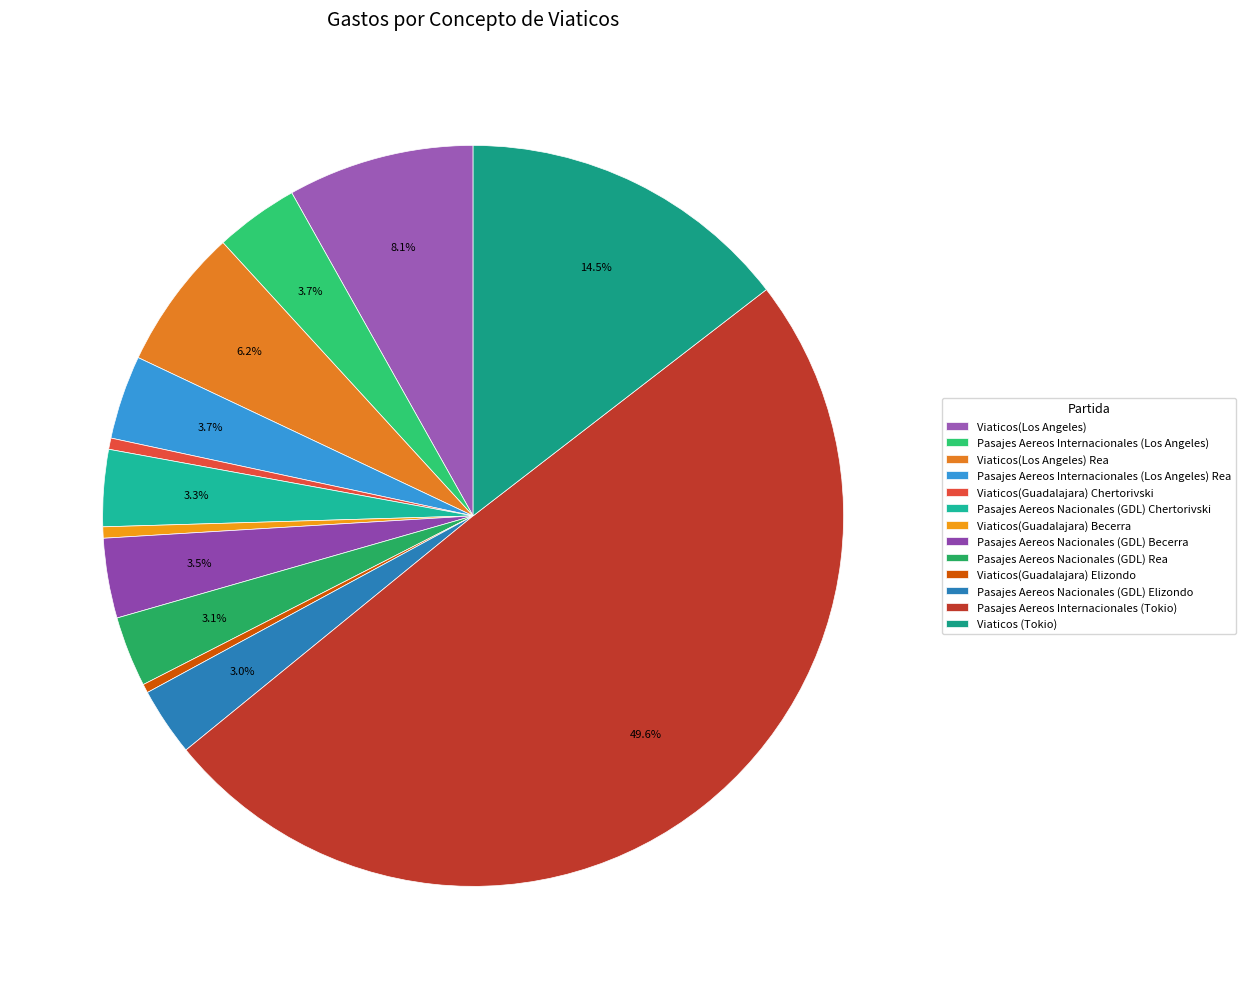

How many slices are in this pie chart?

13